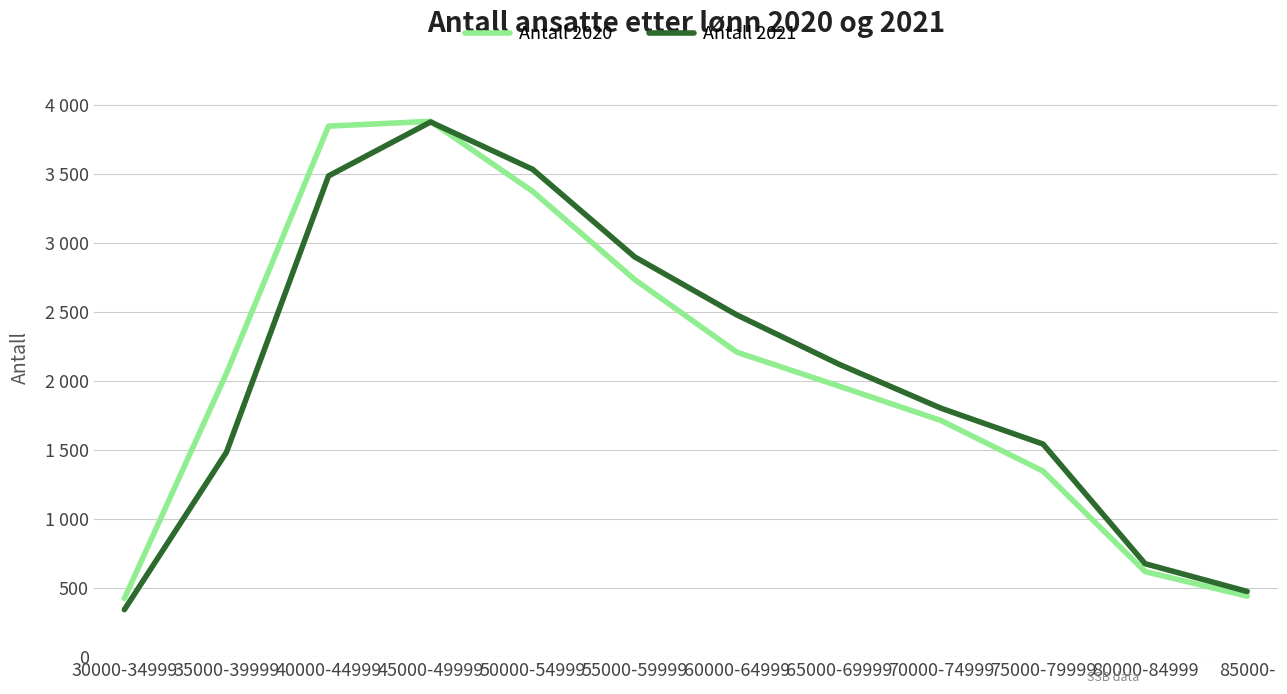

At 30000-34999, list the series in order from smallest to largest.

Antall 2021, Antall 2020